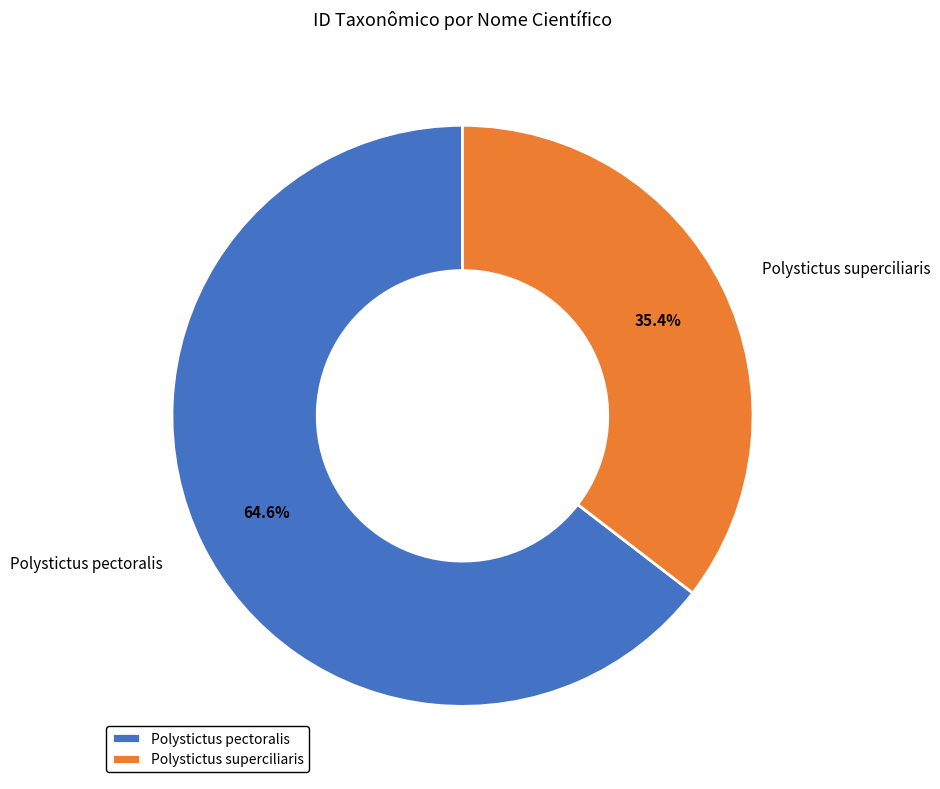

What percentage do Polystictus pectoralis and Polystictus superciliaris together represent?

100.0%